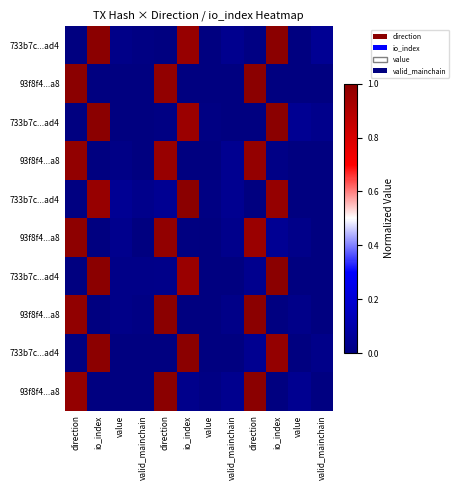

What is the total value across all series at valid_mainchain?

0.1